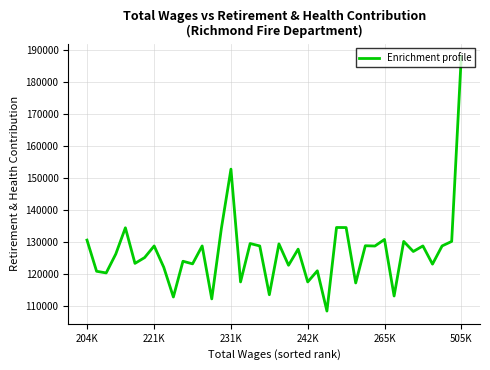

What is the difference between the maximum and minimum values?

79606